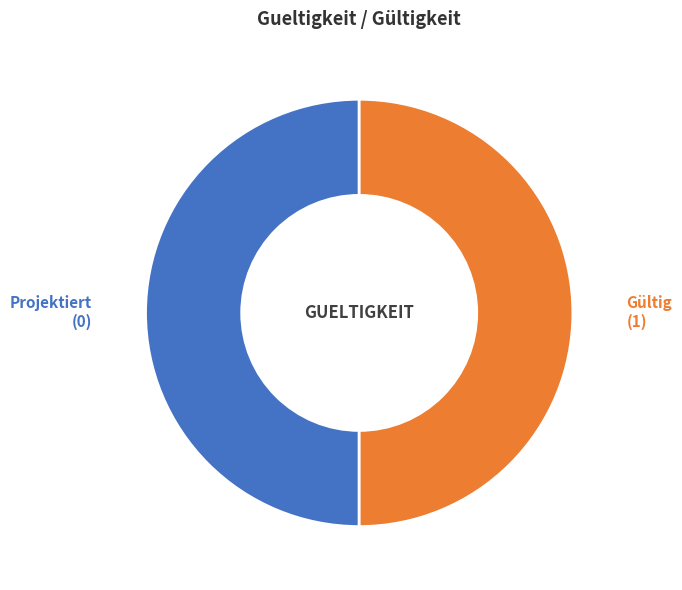

The Projektiert slice represents 40% of the pie. True or false?

False